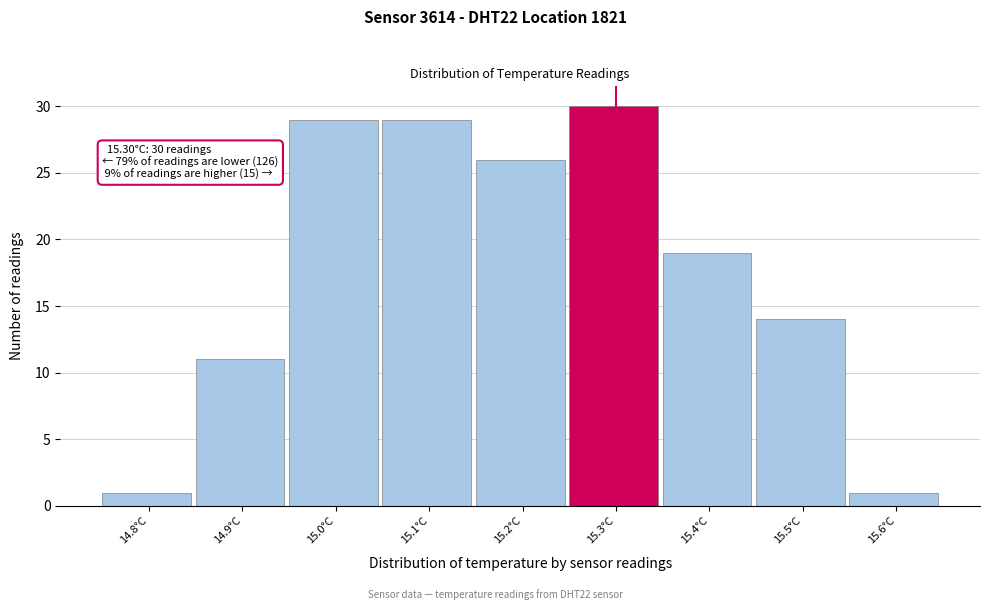

Which range on the x-axis has the tallest bar?

15.25 to 15.35